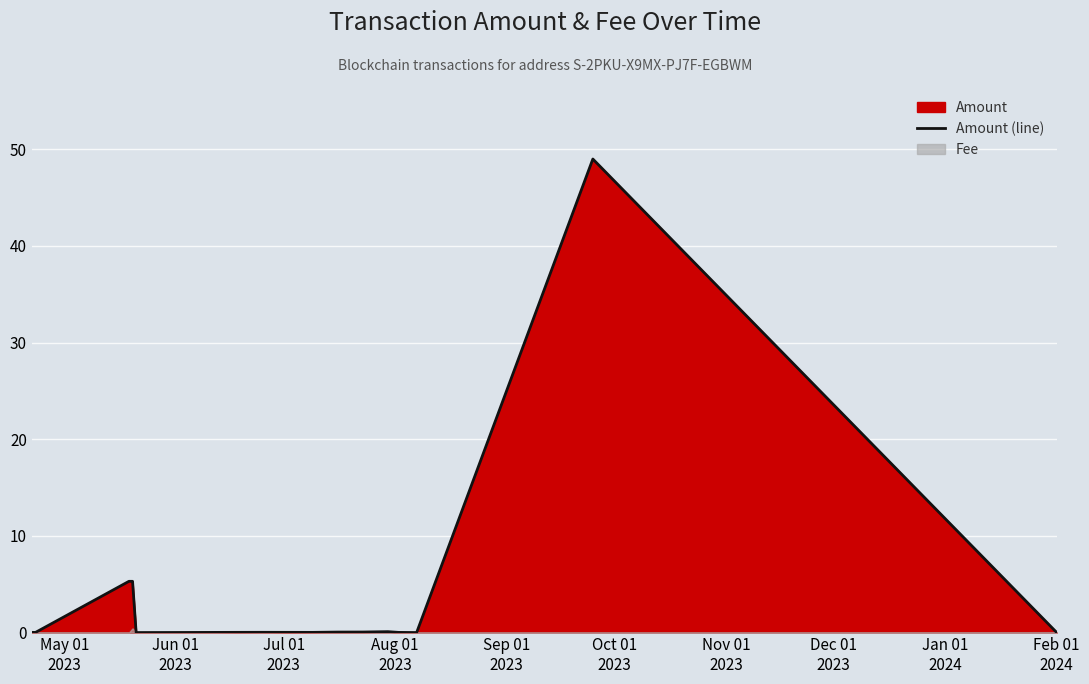

What is the highest value of the Amount (line) series?

49.0